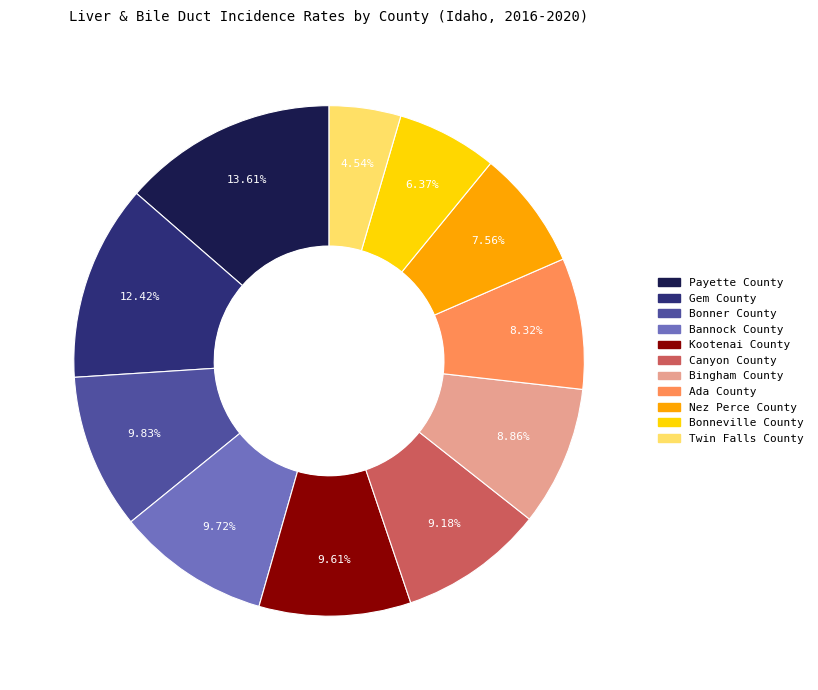

Approximately how many times larger is the value at Bannock County compared to Kootenai County?

1.0